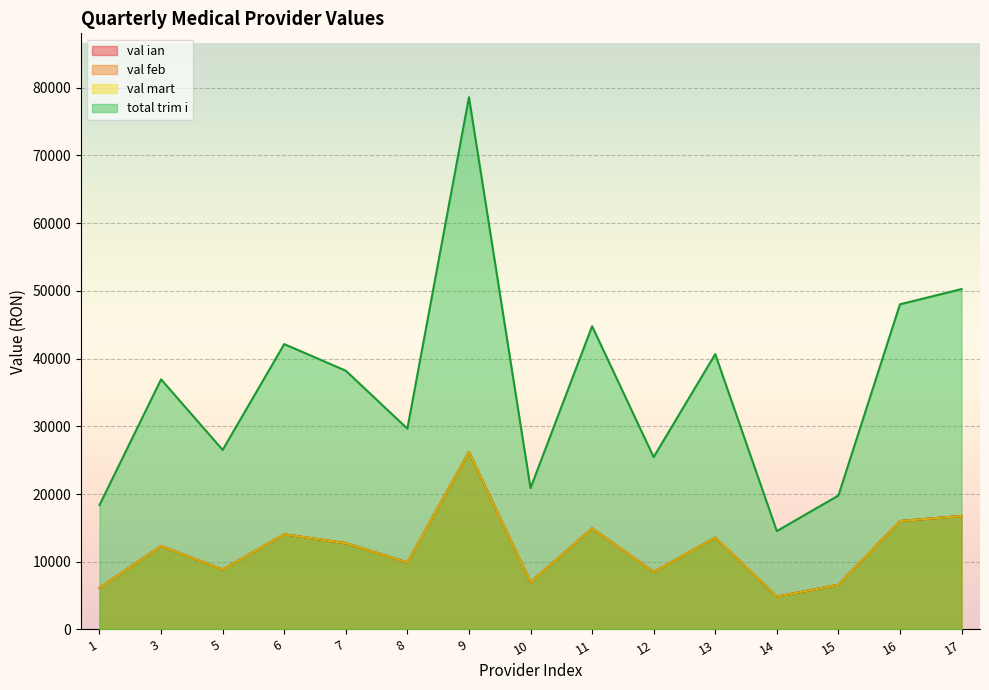

What is the total value across all series at 12?

50905.2